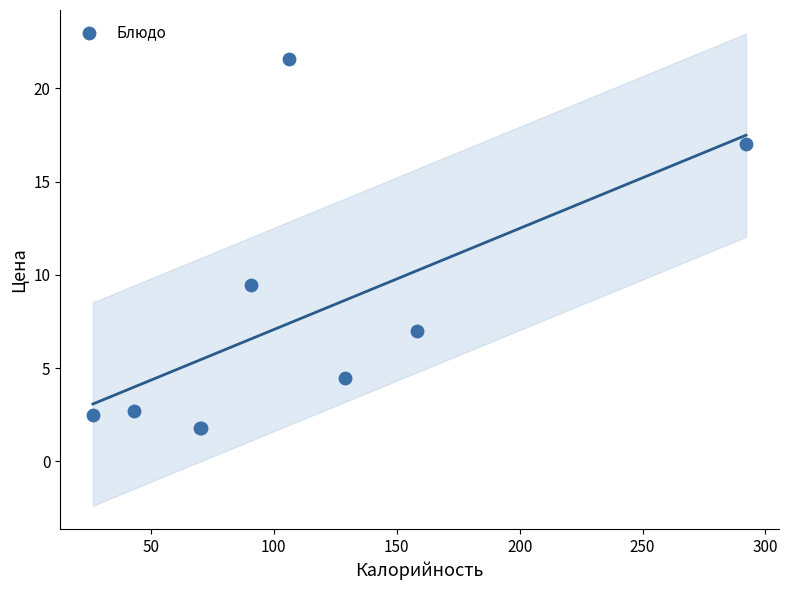

What Y value in the scatter plot is closest to 11?

9.5